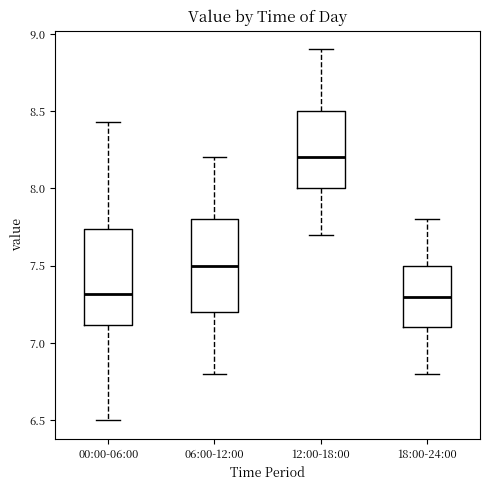

Which box has the highest median line?

12:00-18:00